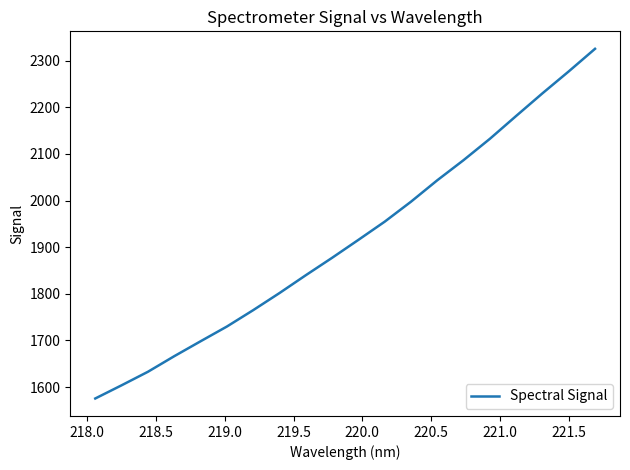

What is the smallest value displayed?

1575.5